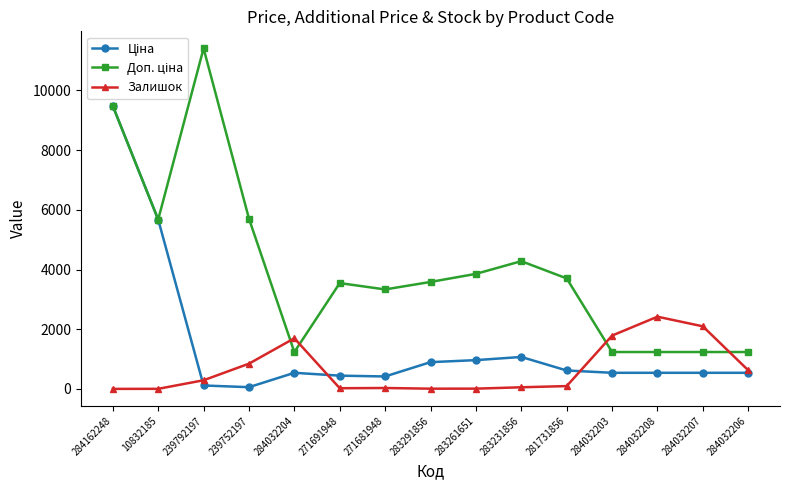

True or false: Залишок has more than 0 interior local peaks.

True